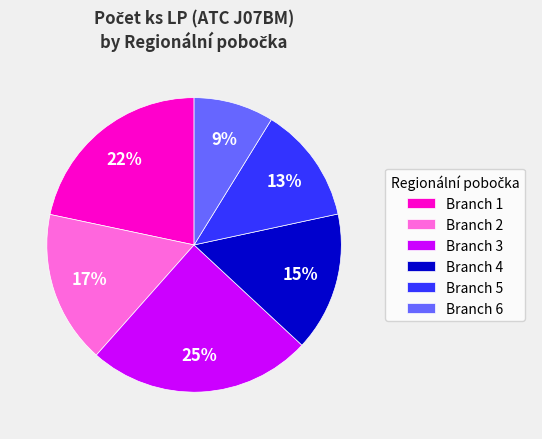

Is the sum of Branch 3 and Branch 5 greater than half?

No